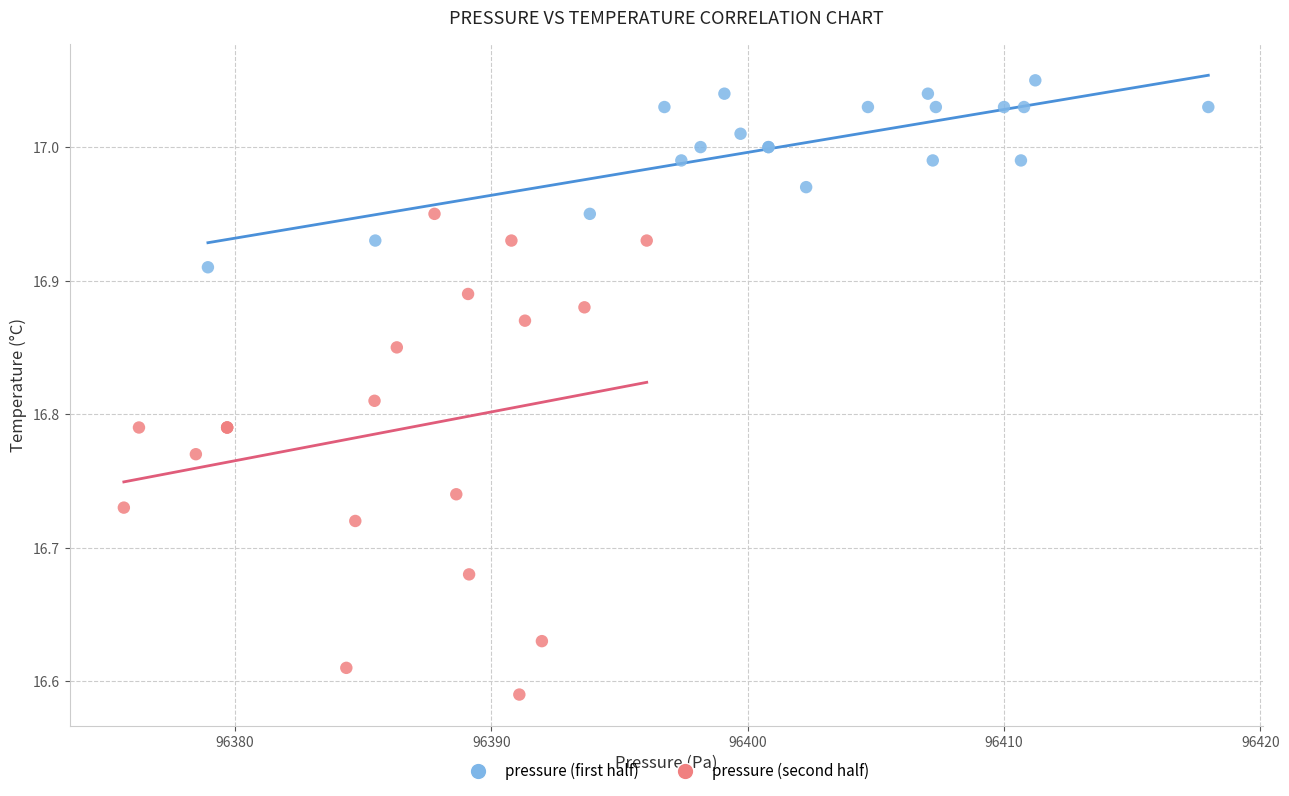

Which series has the largest Y range (max minus min)?

pressure (second half)